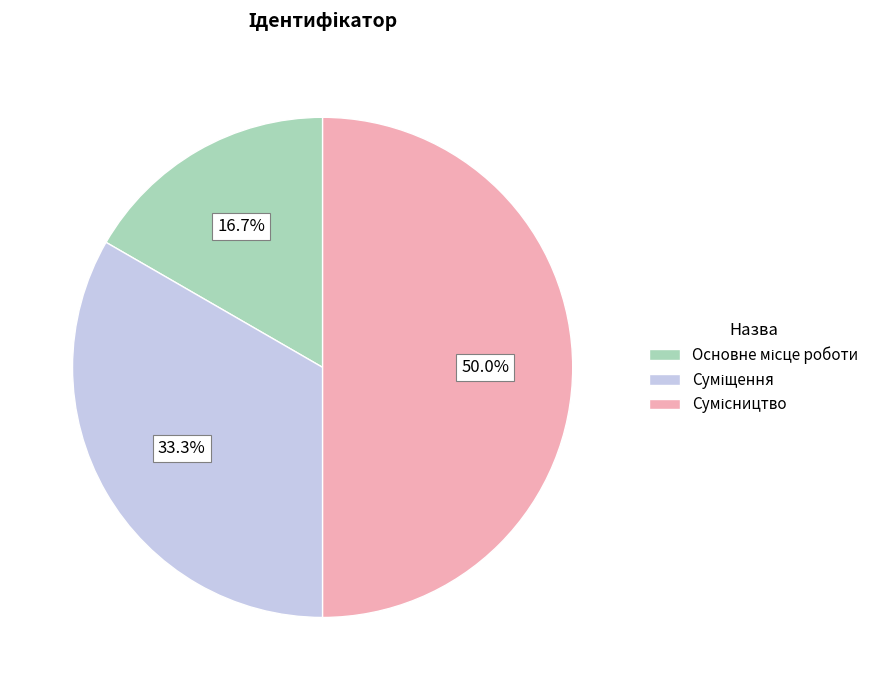

What is the change in value from Суміщення to Сумісництво?

+1